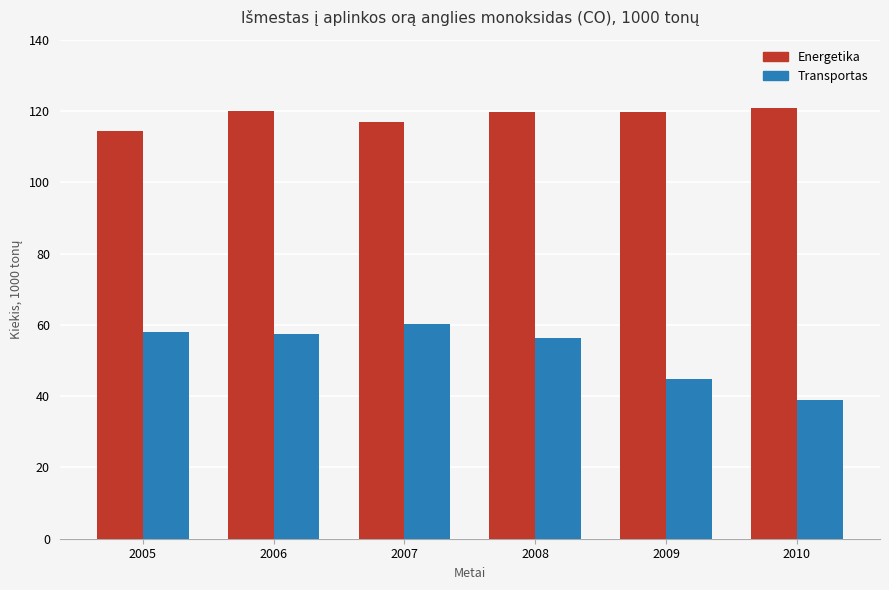

Where is Energetika nearest to the value 117?

2007